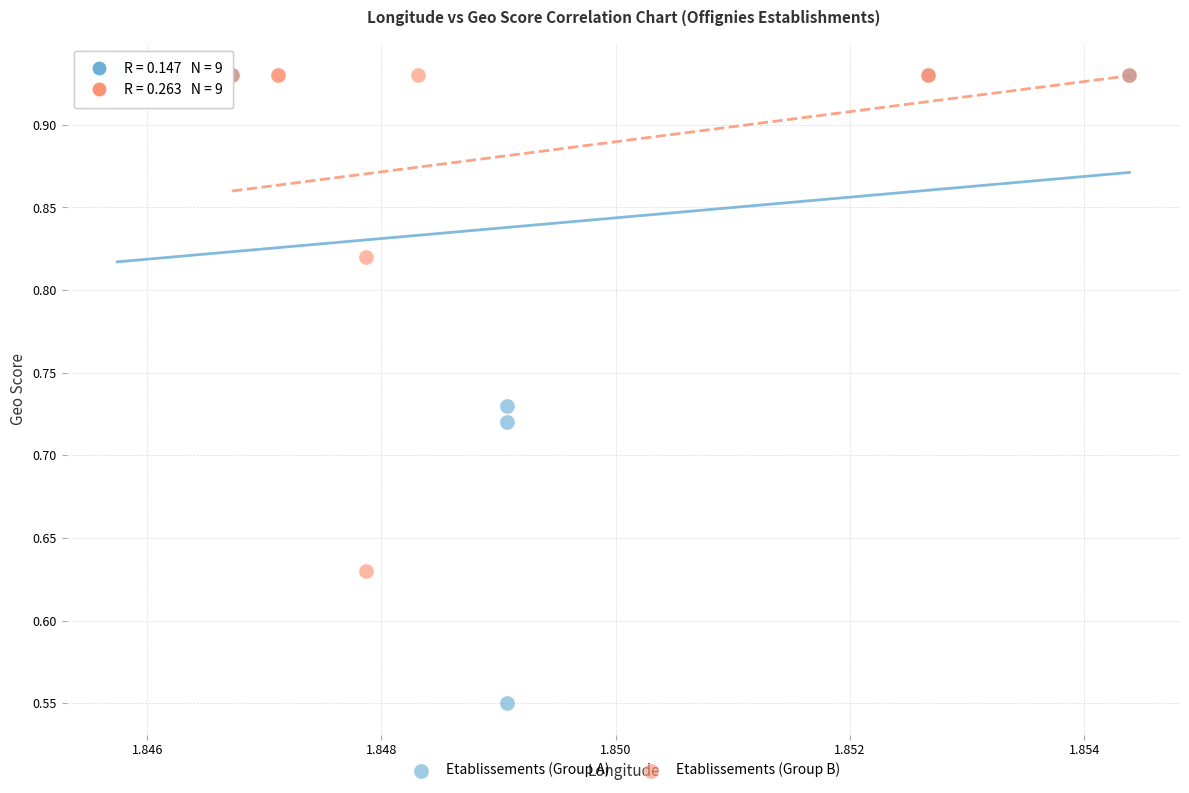

Which series contains the lowest Y value?

Etablissements (Group A)